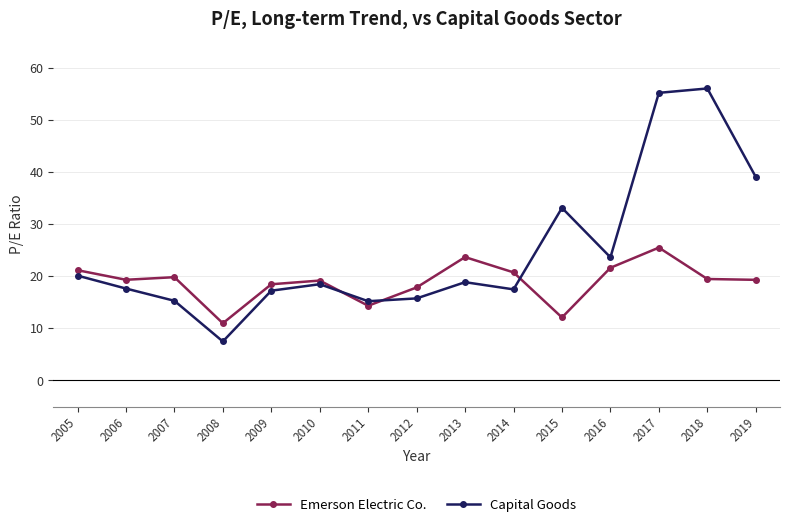

At which category does Capital Goods reach its first local valley?

2008